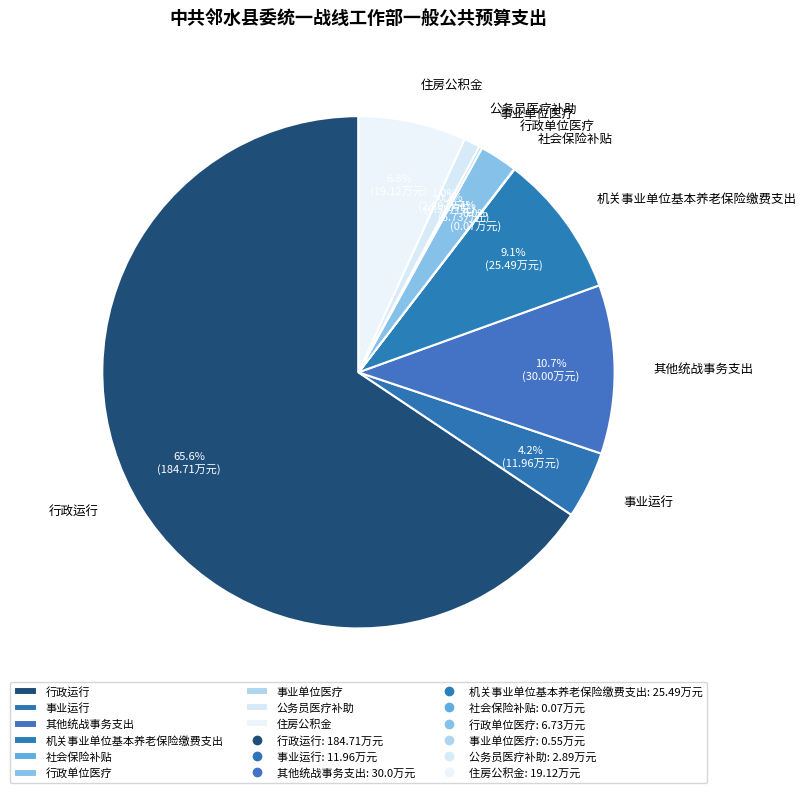

Which slice represents more than half of the pie?

行政运行